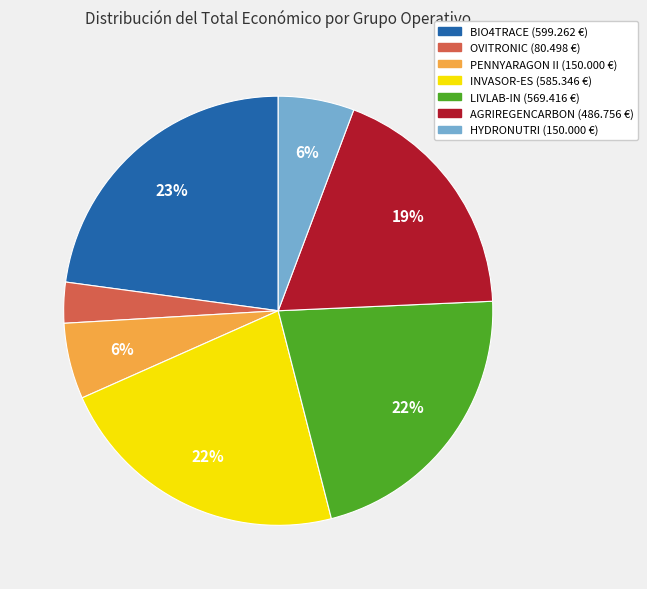

Do BIO4TRACE and PENNYARAGON II together represent more than half of the pie?

No